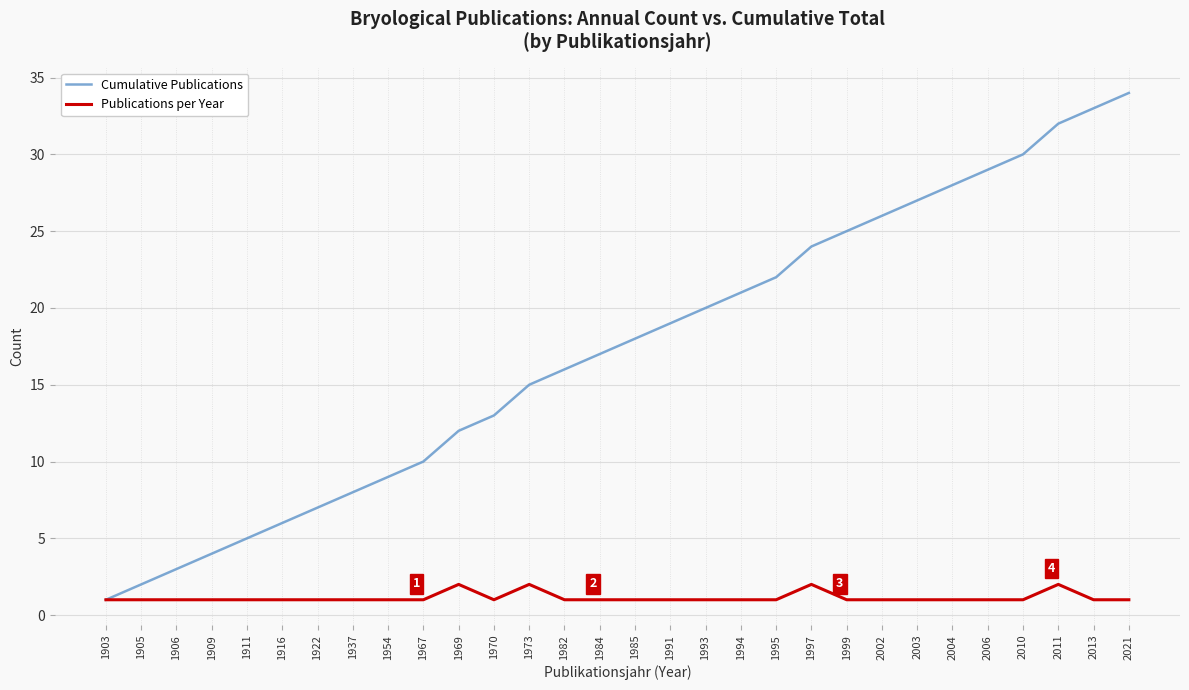

Reading left to right, what are all the values shown in this chart?

Cumulative Publications: 1903=1	1905=2	1906=3	1909=4	1911=5	1916=6	1922=7	1937=8	1954=9	1967=10	1969=12	1970=13	1973=15	1982=16	1984=17	1985=18	1991=19	1993=20	1994=21	1995=22	1997=24	1999=25	2002=26	2003=27	2004=28	2006=29	2010=30	2011=32	2013=33	2021=34
Publications per Year: 1903=1	1905=1	1906=1	1909=1	1911=1	1916=1	1922=1	1937=1	1954=1	1967=1	1969=2	1970=1	1973=2	1982=1	1984=1	1985=1	1991=1	1993=1	1994=1	1995=1	1997=2	1999=1	2002=1	2003=1	2004=1	2006=1	2010=1	2011=2	2013=1	2021=1